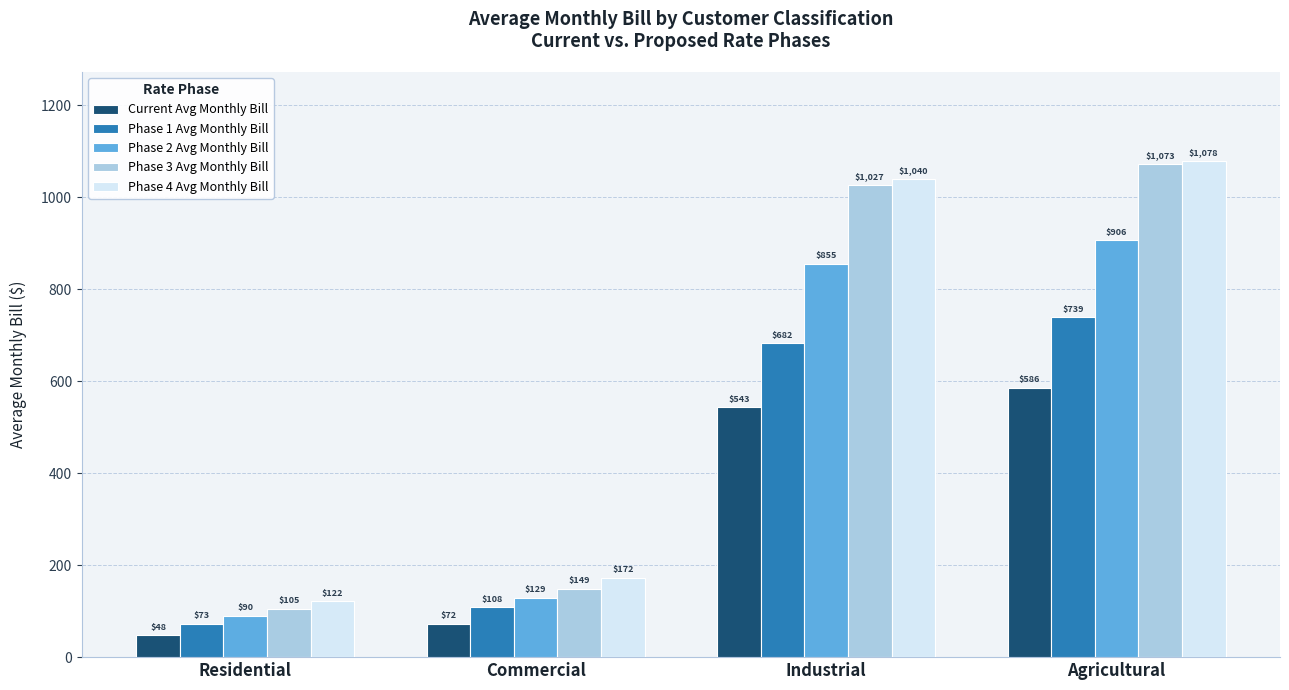

Is it true that Phase 4 Avg Monthly Bill equals 121.5 at Residential?

True